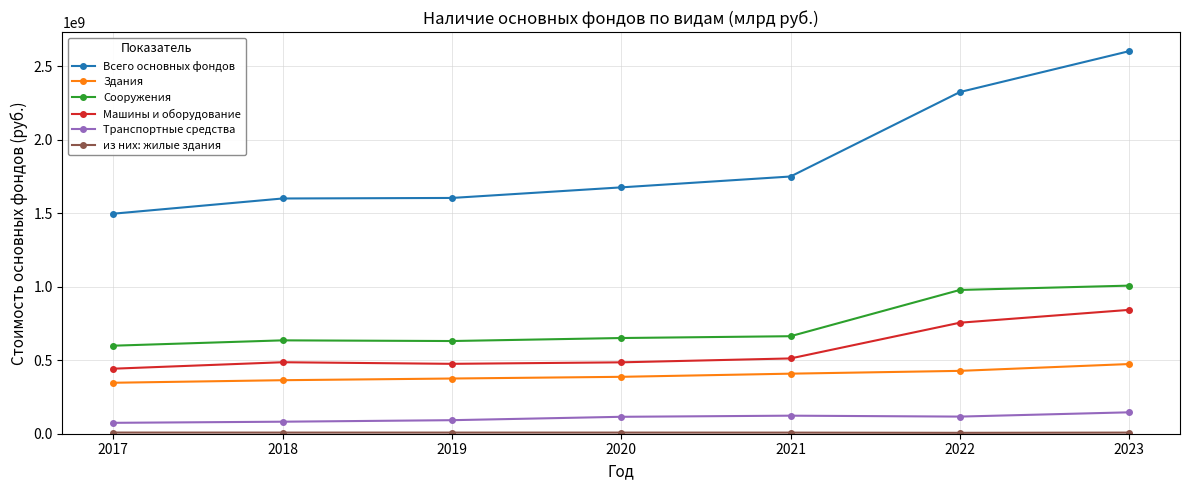

True or false: Машины и оборудование has a value of 511955494 at 2021.

True